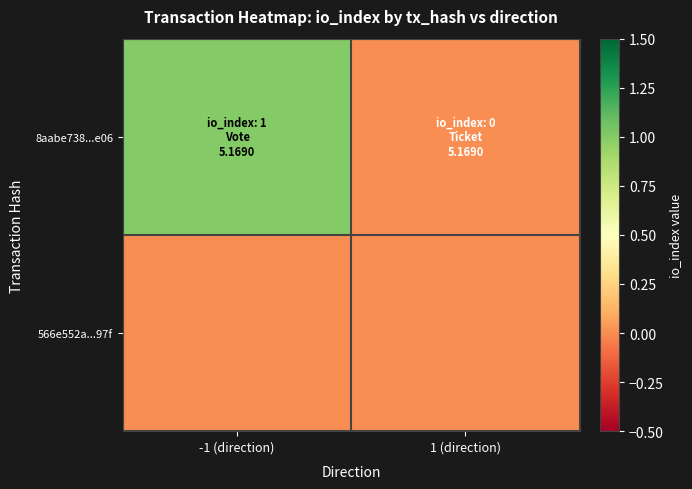

Reading left to right, transcribe all the data shown in this chart.

8aabe738...e06: -1 (direction)=1	1 (direction)=0
566e552a...97f: -1 (direction)=0	1 (direction)=0